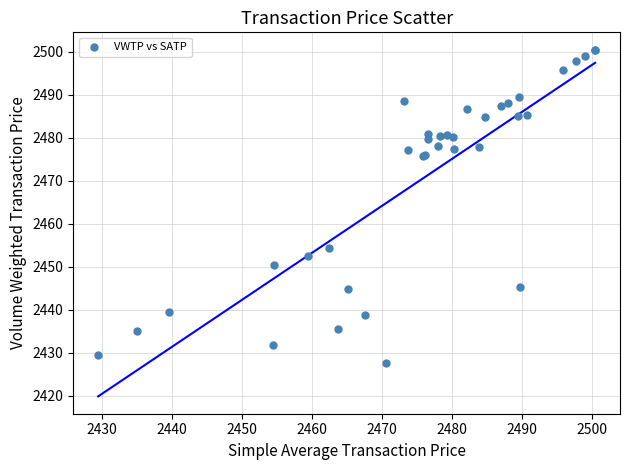

What Y value in the scatter plot is closest to 2464?

2454.3